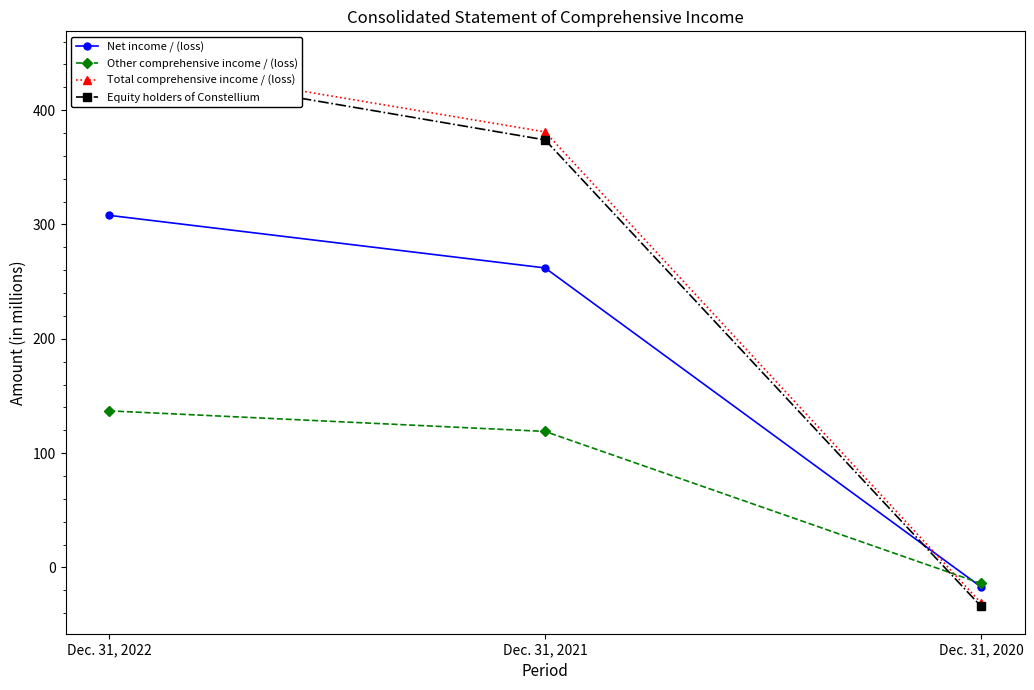

Which series has the largest range (max minus min)?

Total comprehensive income / (loss)